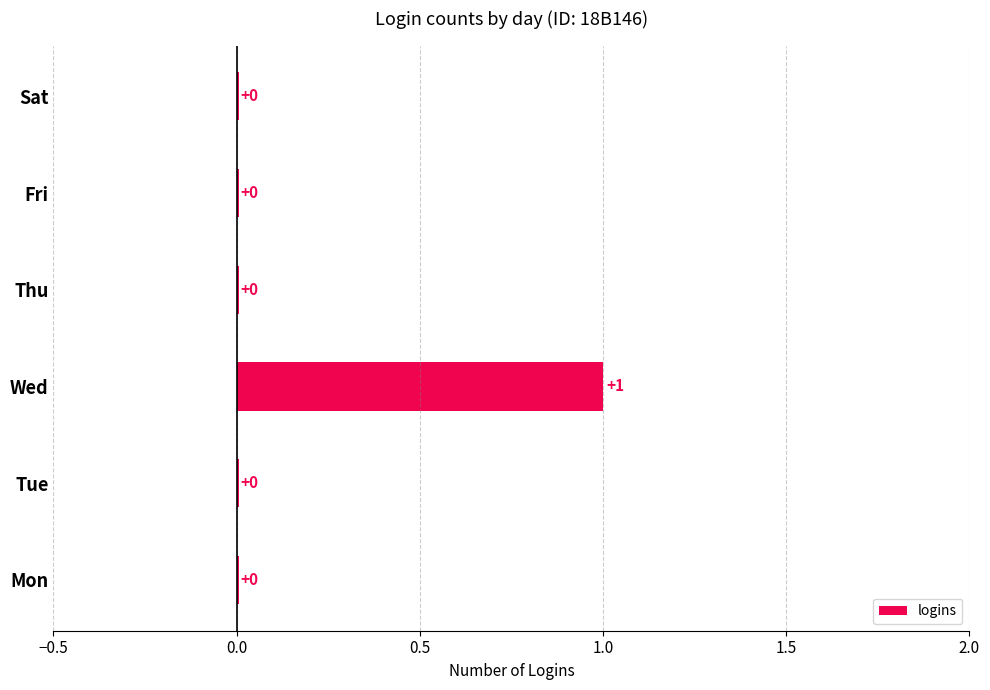

Rank the categories by value from lowest to highest.

Mon, Tue, Thu, Fri, Sat, Wed